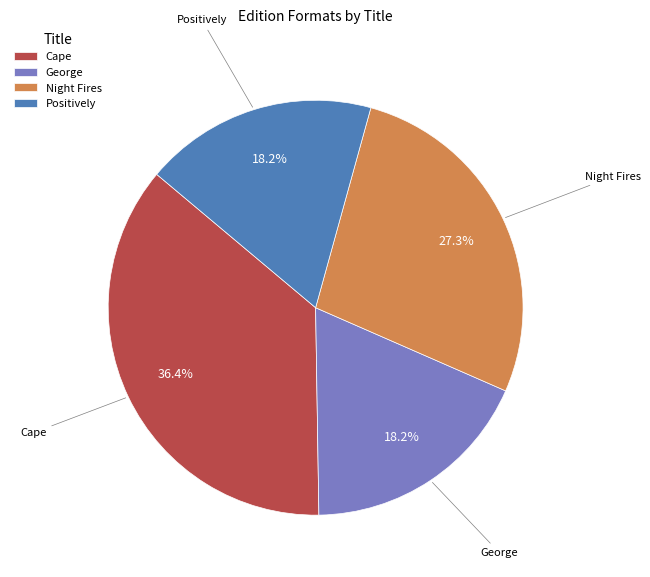

Is the sum of Positively and Cape greater than half?

Yes